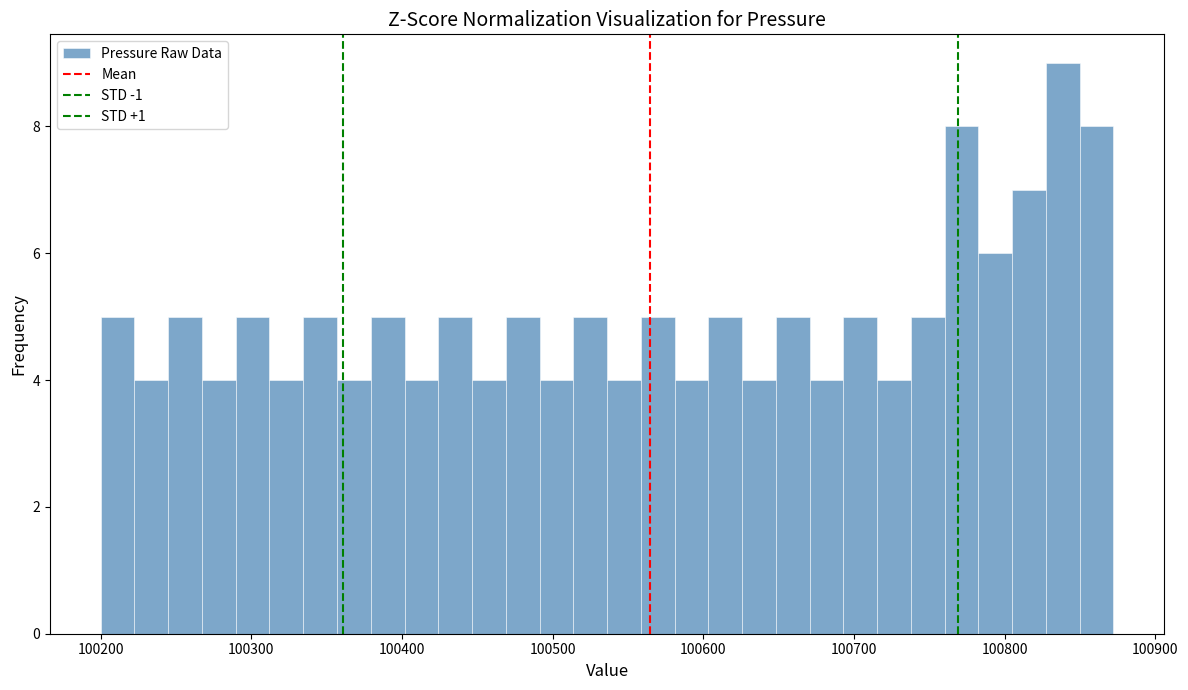

Around what value on the x-axis is the tallest bar? Give the approximate position of its centre, as read against the axis.

100840